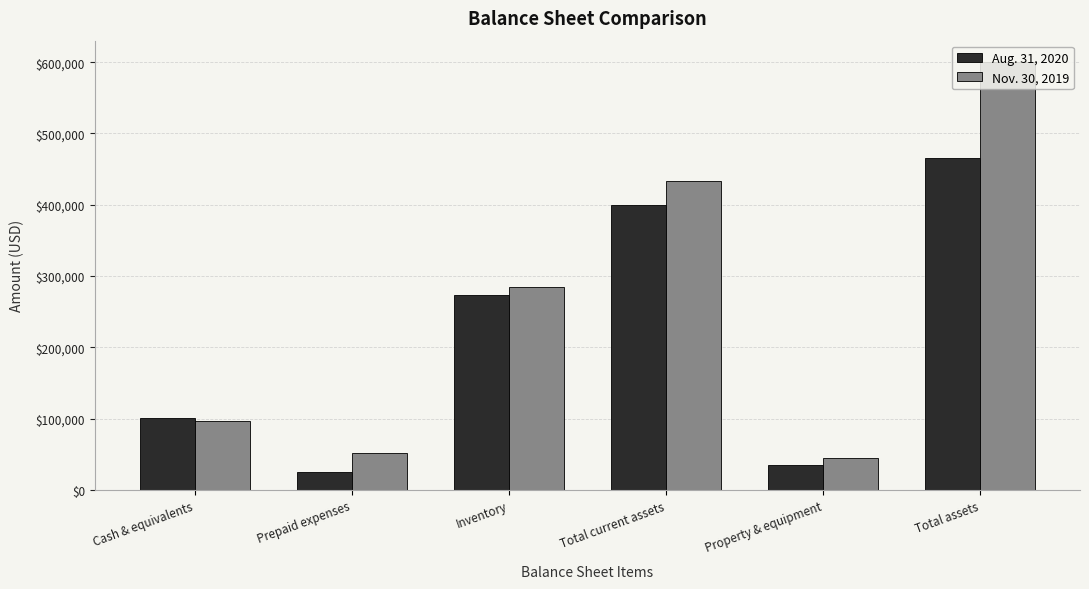

List the labels in order of Aug. 31, 2020 value, smallest first.

Prepaid expenses, Property & equipment, Cash & equivalents, Inventory, Total current assets, Total assets